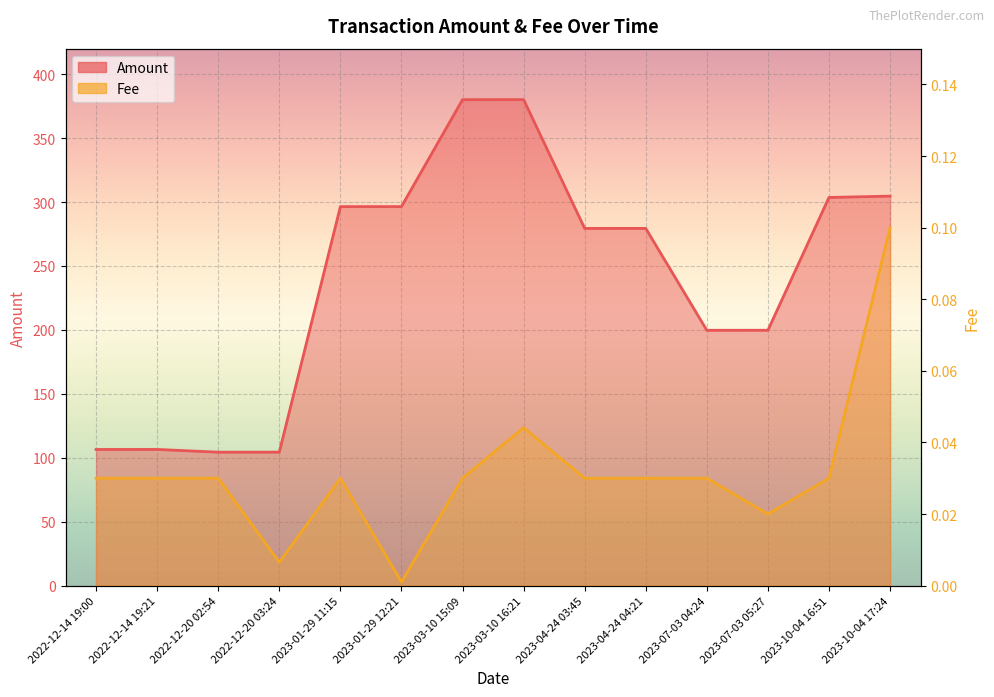

True or false: Amount and Fee cross at least once.

False